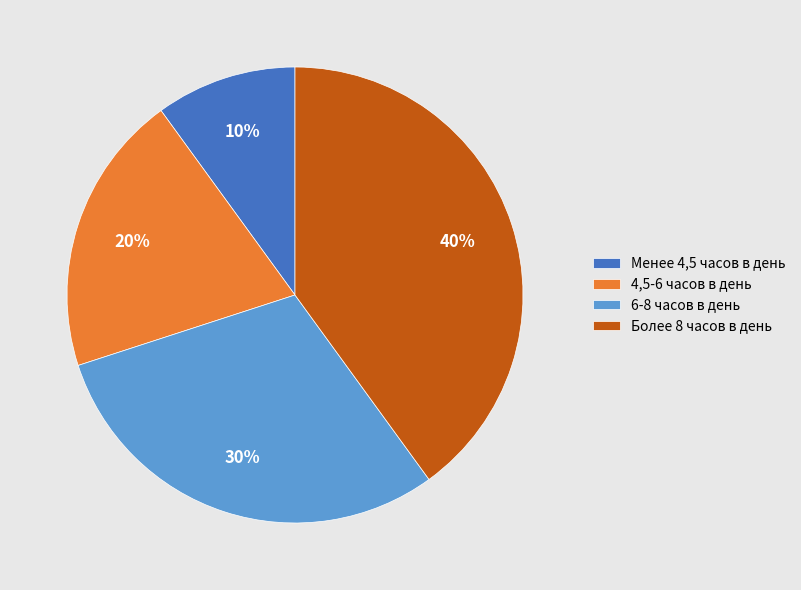

How many segments does this pie chart have?

4